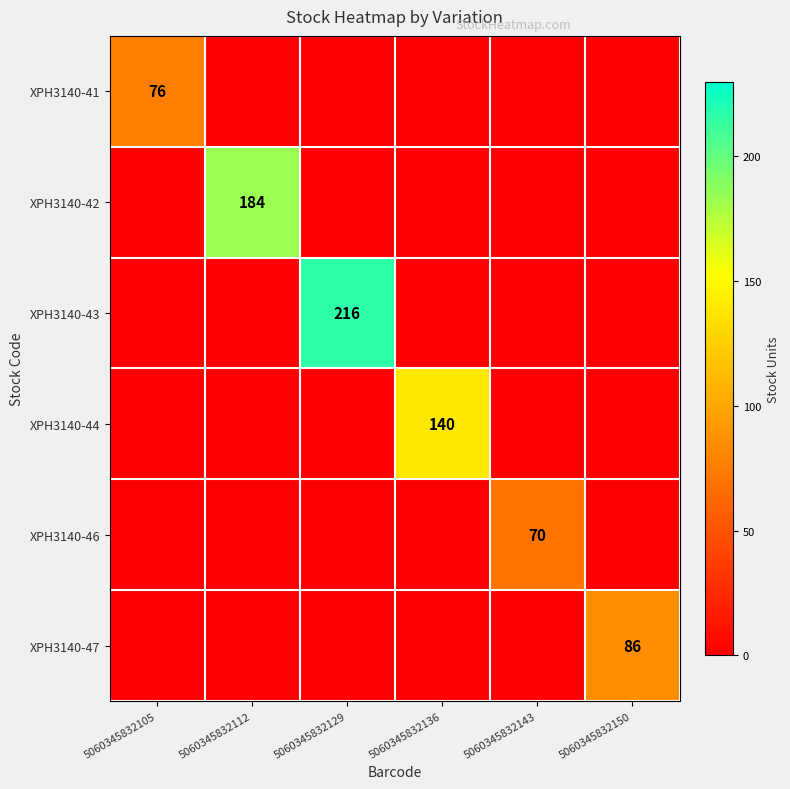

Is it true that XPH3140-46 equals 91 at 5060345832143?

False